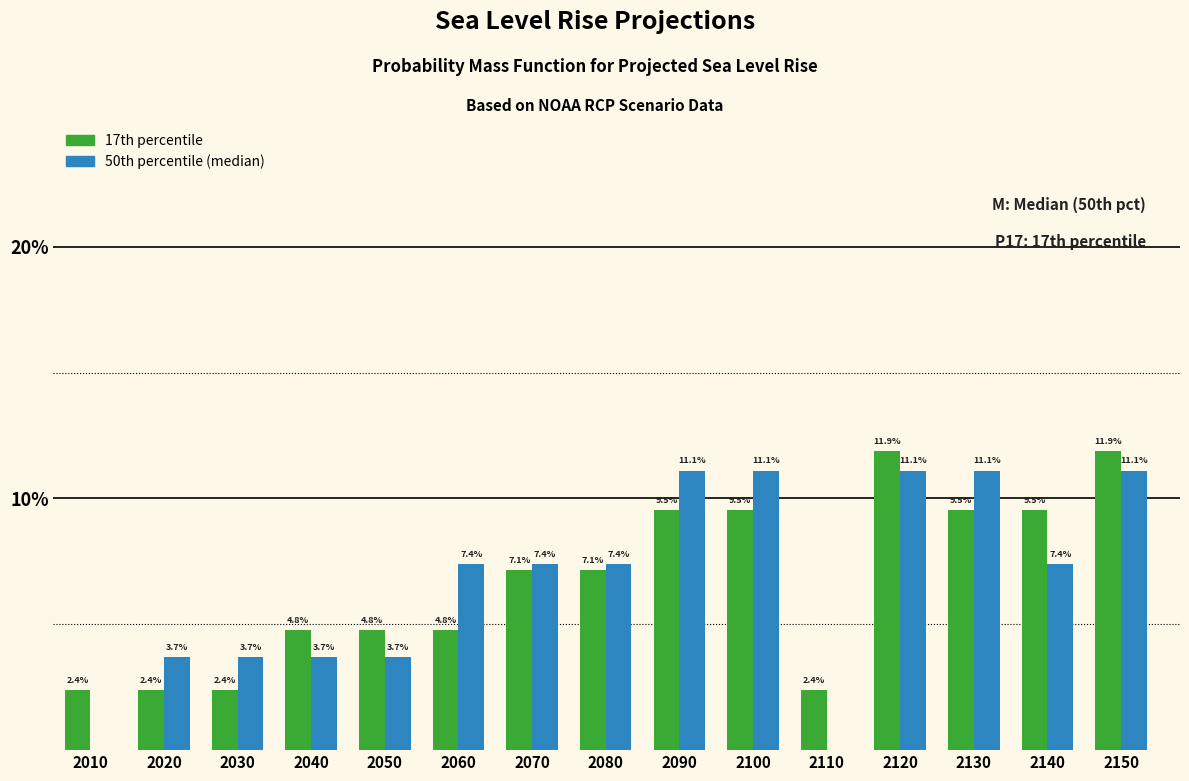

Reading left to right, what are all the values shown in this chart?

17th percentile: 2010=2.4	2020=2.4	2030=2.4	2040=4.8	2050=4.8	2060=4.8	2070=7.1	2080=7.1	2090=9.5	2100=9.5	2110=2.4	2120=11.9	2130=9.5	2140=9.5	2150=11.9
50th percentile (median): 2010=0.0	2020=3.7	2030=3.7	2040=3.7	2050=3.7	2060=7.4	2070=7.4	2080=7.4	2090=11.1	2100=11.1	2110=0.0	2120=11.1	2130=11.1	2140=7.4	2150=11.1